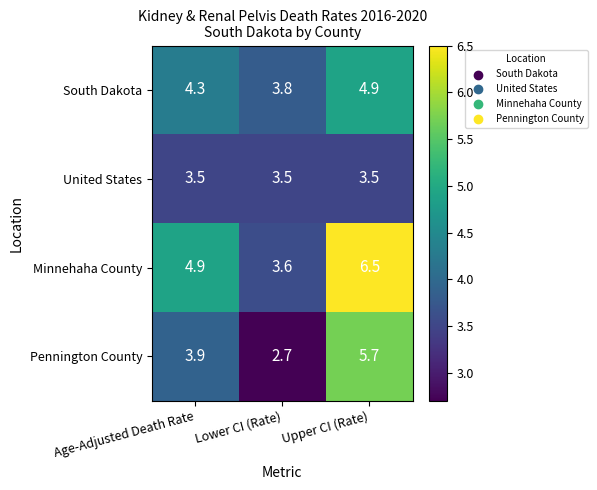

Which category has the highest value in the Pennington County series?

Upper CI (Rate)